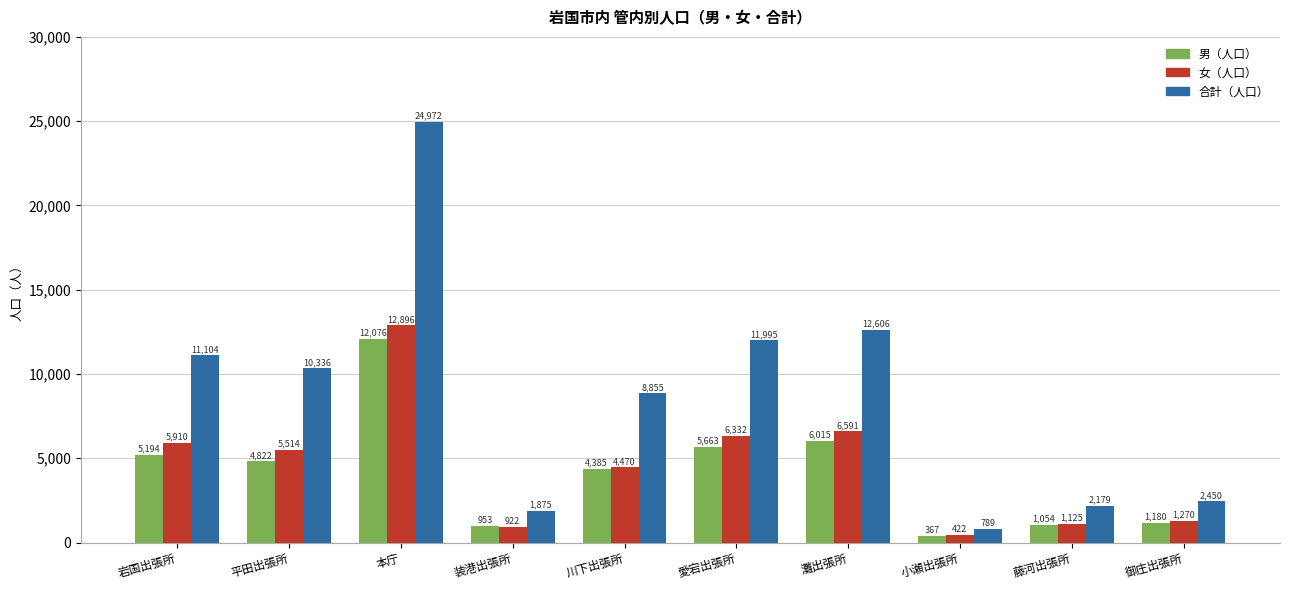

What is the approximate value of 合計（人口） at 灘出張所, to the nearest 100?

12600